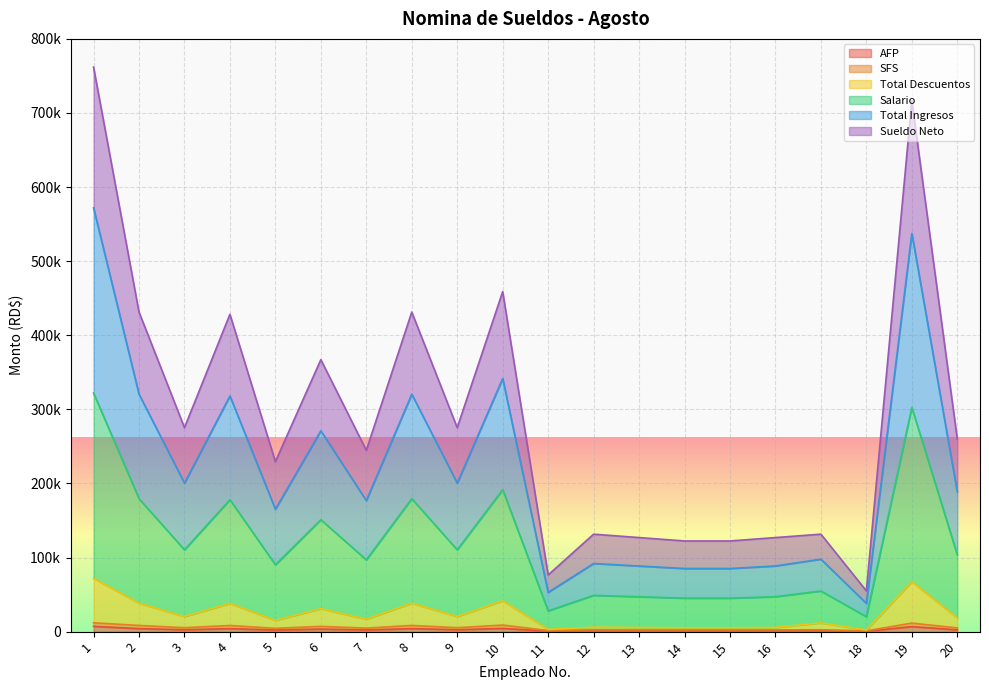

What is the value of the Total Ingresos point at the 11th from the left?

52980.0